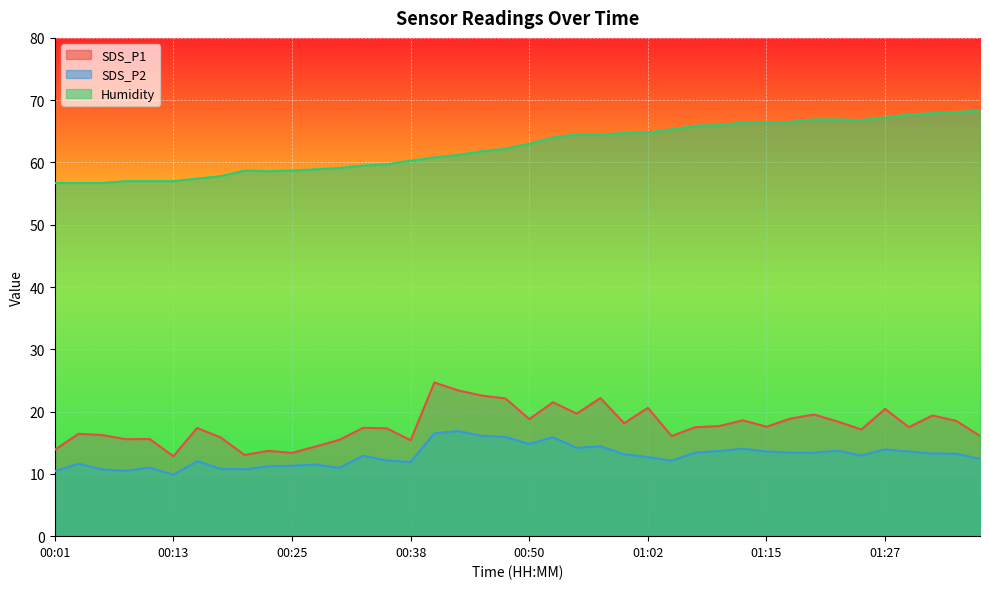

Which category has the lowest value in the SDS_P2 series?

00:13